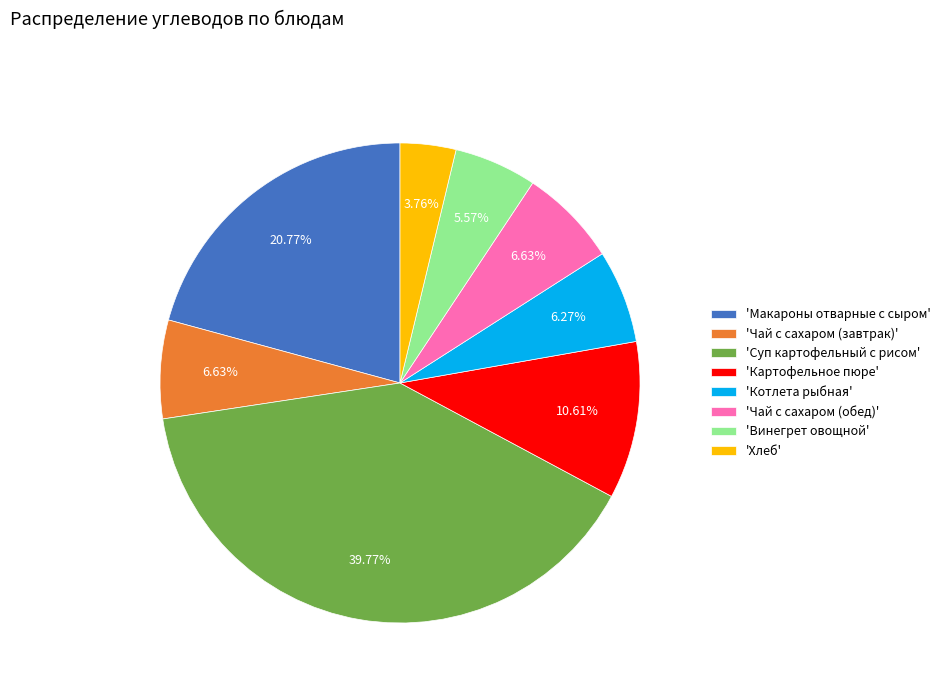

Count the number of slices in the pie.

8